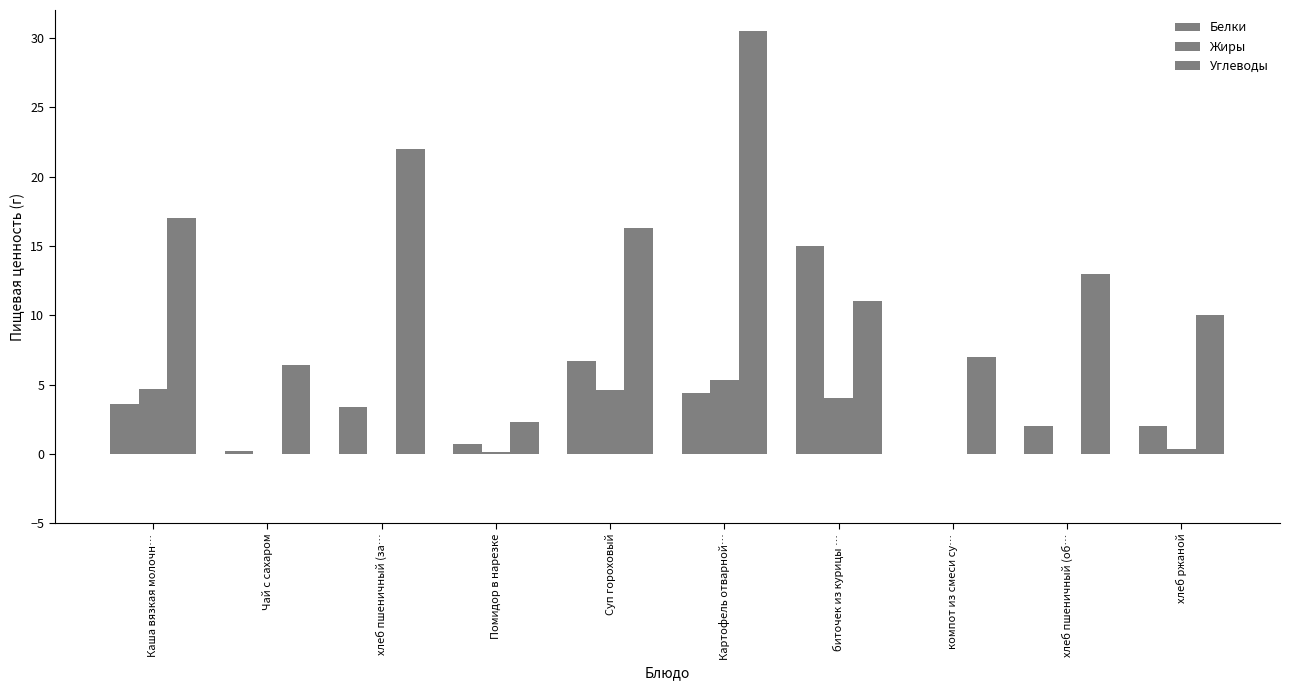

How many distinct data groups are displayed?

3